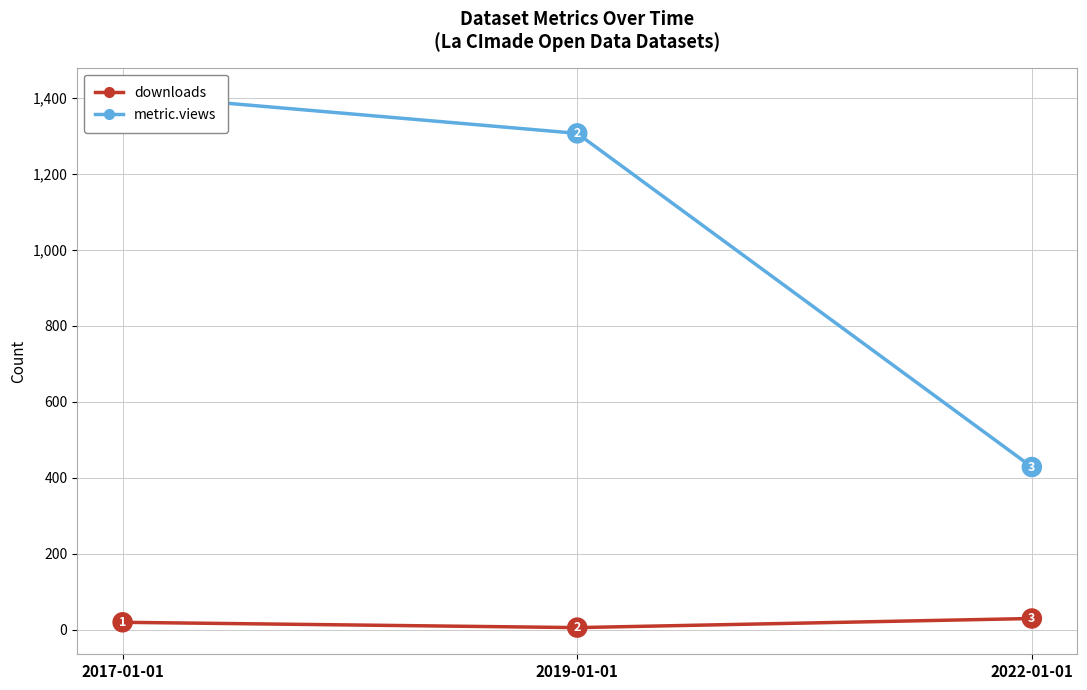

Which series has the widest spread of values?

metric.views